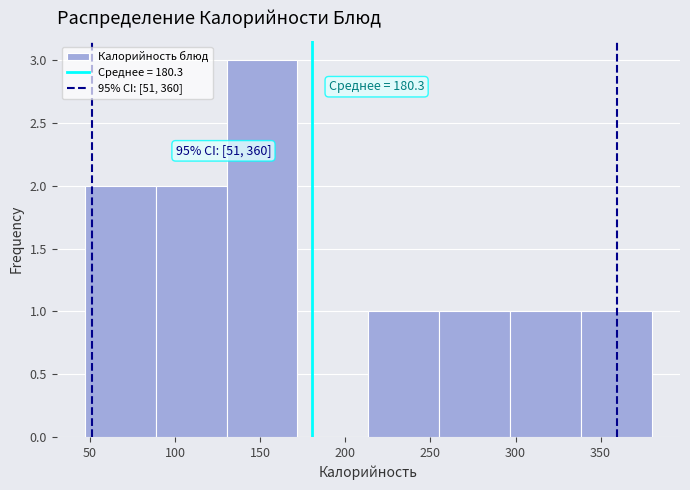

Over which range of the x-axis is the bar tallest?

130 to 170